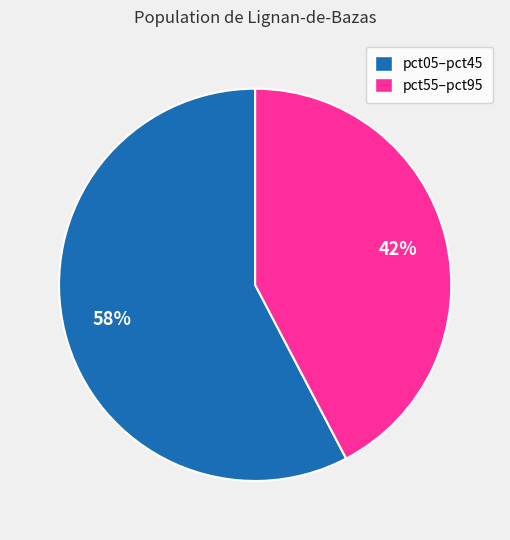

Does any single category account for the majority?

Yes